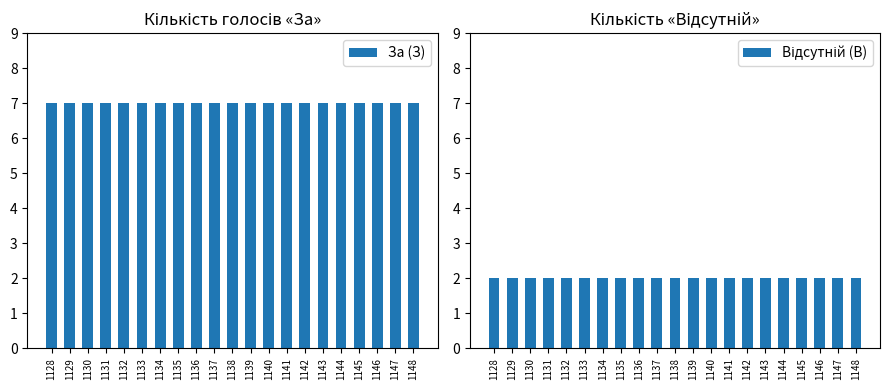

List the series in order of their overall mean, lowest first.

Відсутній (В), За (З)